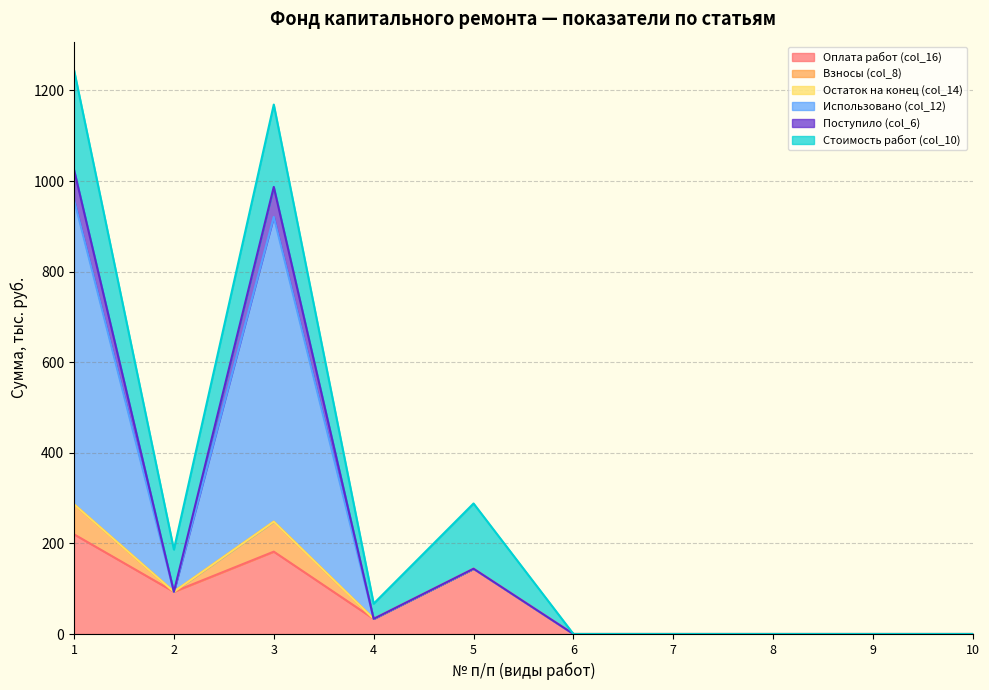

Which has a higher value, 1 or 7?

1